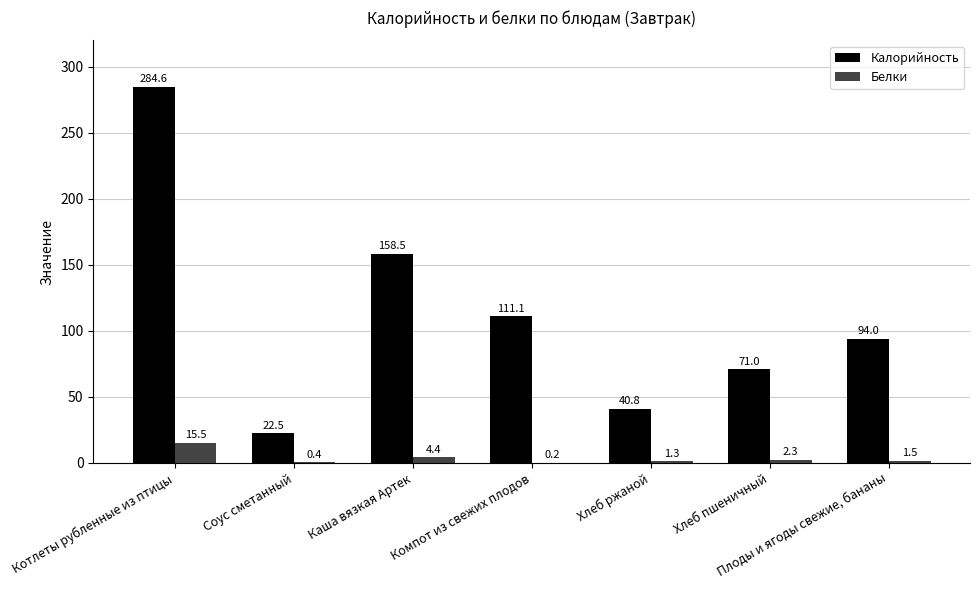

Which series has the largest total across all categories?

Калорийность